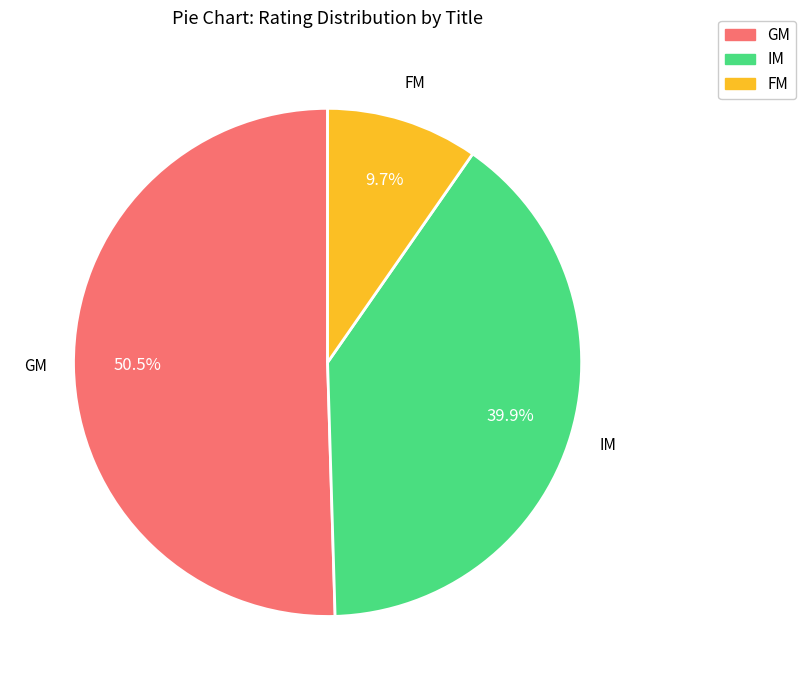

Is it true that IM is 2% of the pie?

False